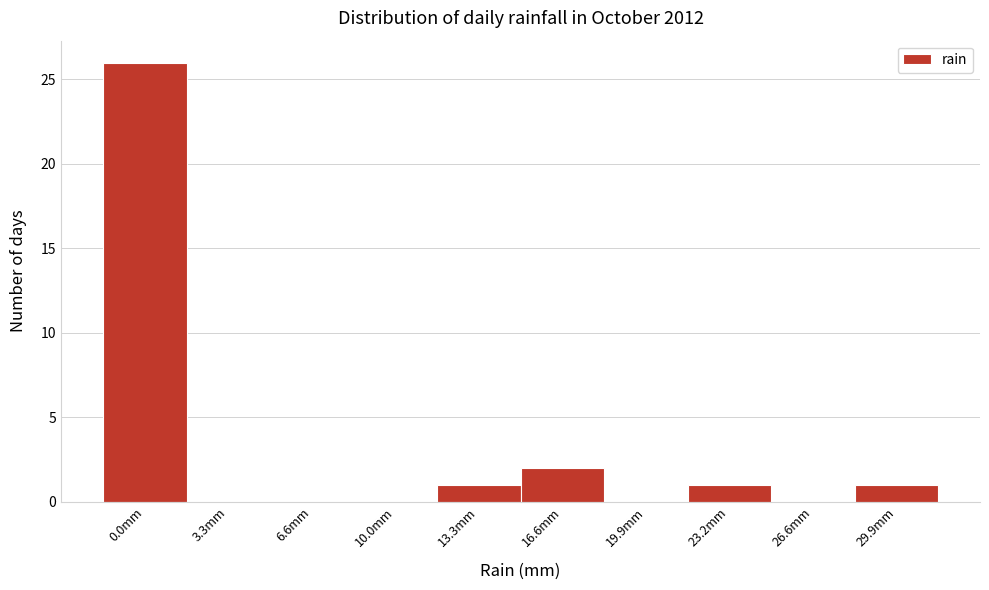

Reading right to left, list all the values displayed in this chart.

29.9mm=1	26.6mm=0	23.2mm=1	19.9mm=0	16.6mm=2	13.3mm=1	10.0mm=0	6.6mm=0	3.3mm=0	0.0mm=26